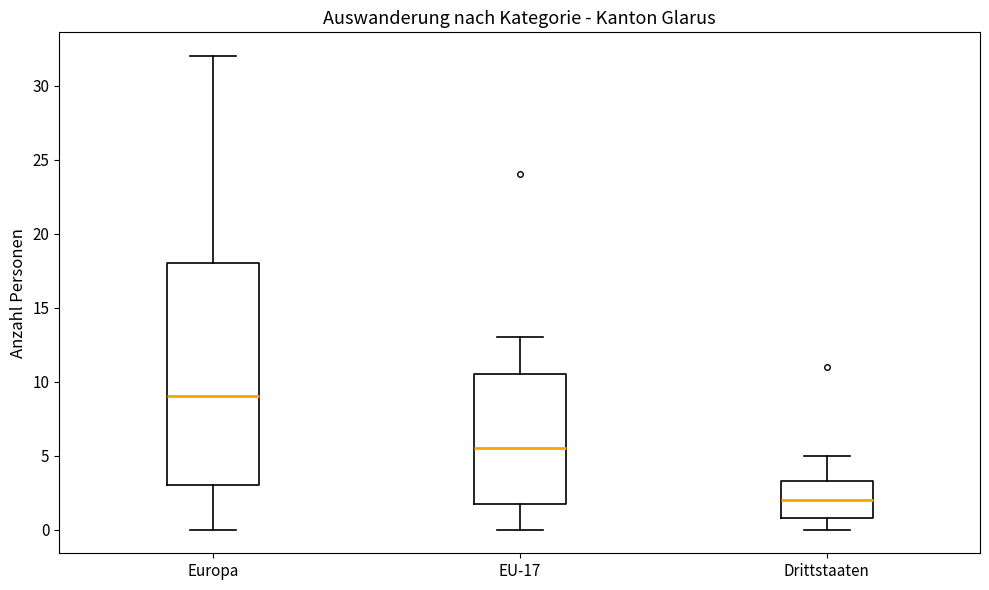

Where does the lower whisker of the box for Drittstaaten end on the y-axis? The values are not printed on the chart, so give them approximately, as read against the axis.

0.0